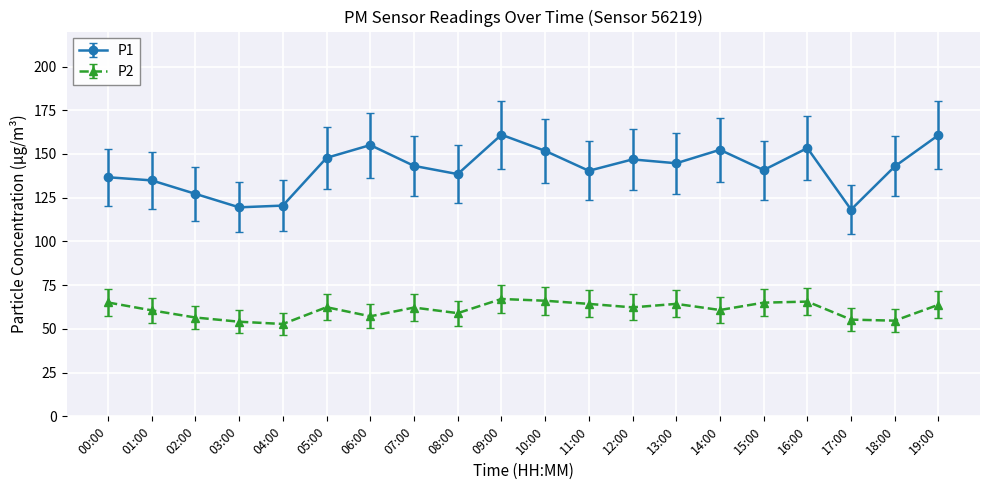

How many interior local peaks does the P1 series have?

5